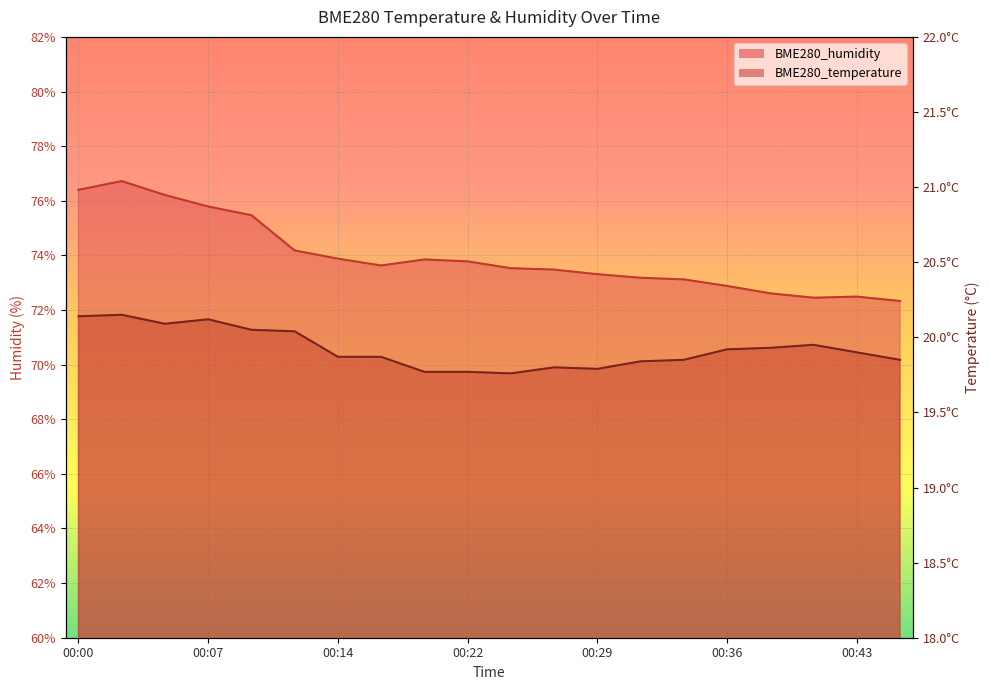

How many values in the BME280_humidity series exceed 73?

15